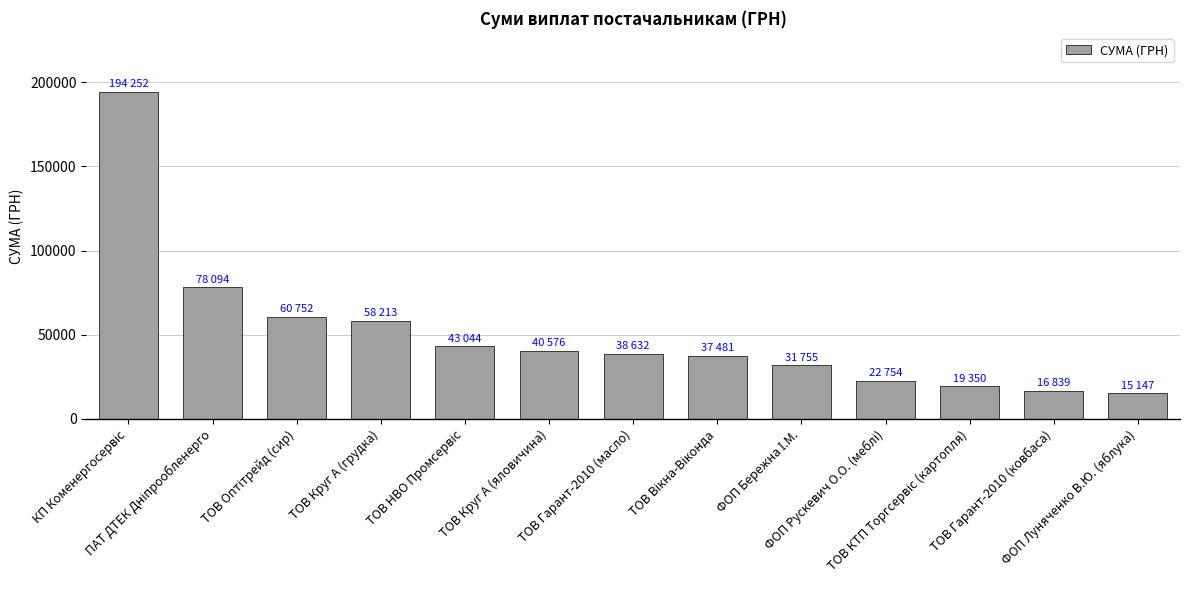

Reading left to right, what are all the values shown in this chart?

194251.9	78094.3	60751.5	58213.4	43043.6	40576.1	38632.3	37481.2	31754.8	22754.0	19349.6	16839.4	15147.0